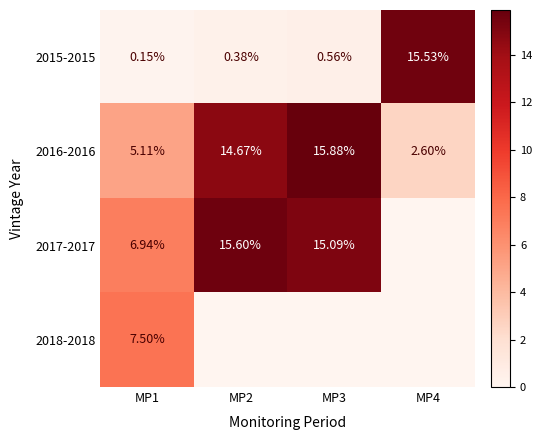

Is the value of 2017-2017 at MP2 greater than the value of 2015-2015 at MP2?

Yes